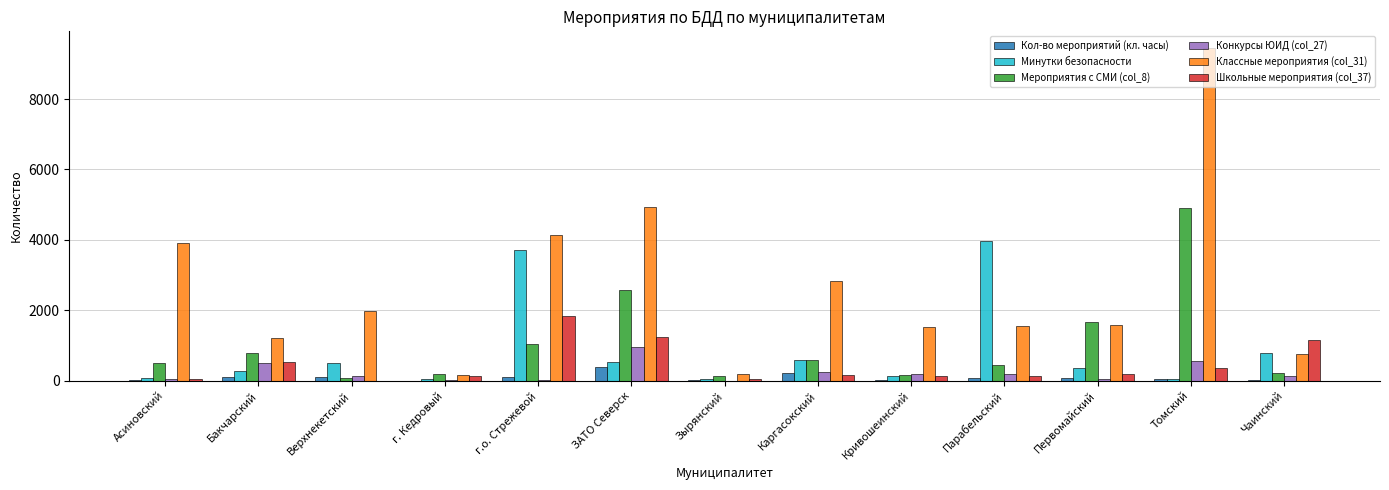

At which label is Минутки безопасности closest to 1998?

Чаинский